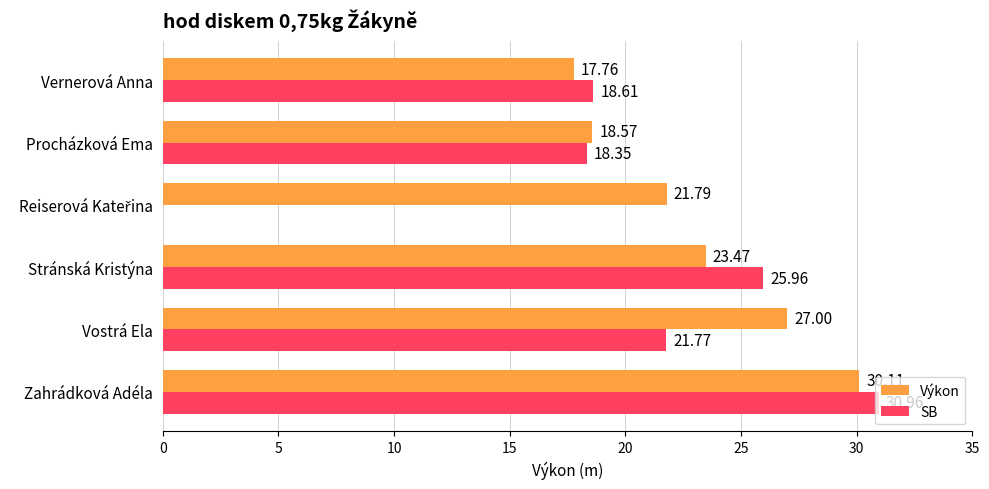

Which series has the largest total across all categories?

Výkon